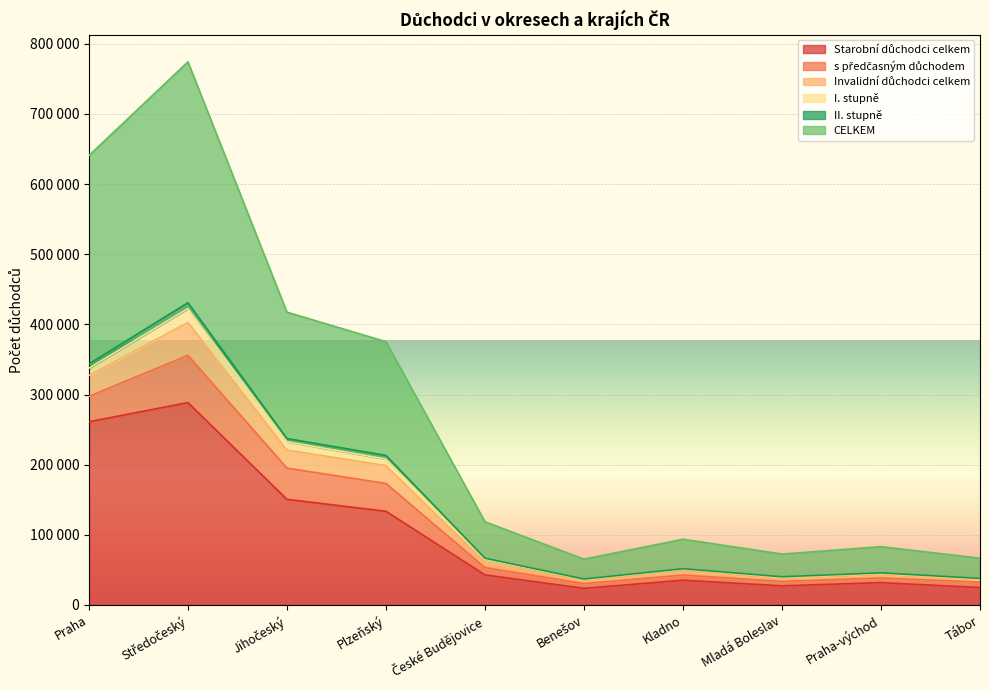

At which category does the chart reach its minimum across all series?

Benešov